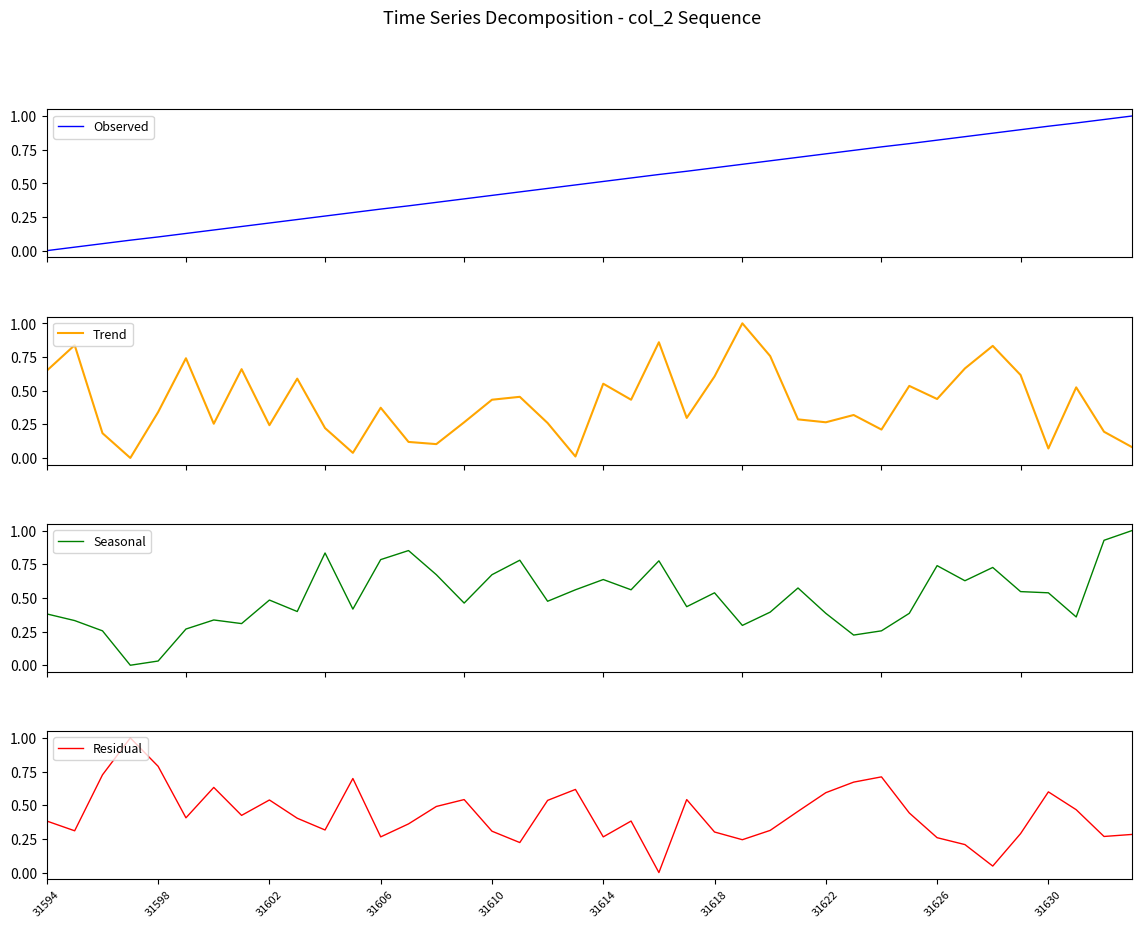

The Trend series shows 0.9 at 22. True or false?

True